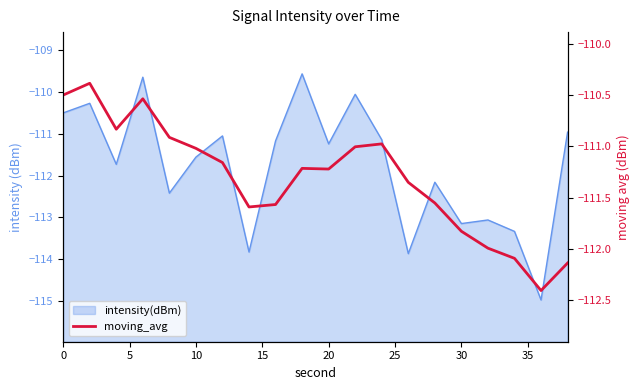

True or false: the data shows -179.2 at 20.

False